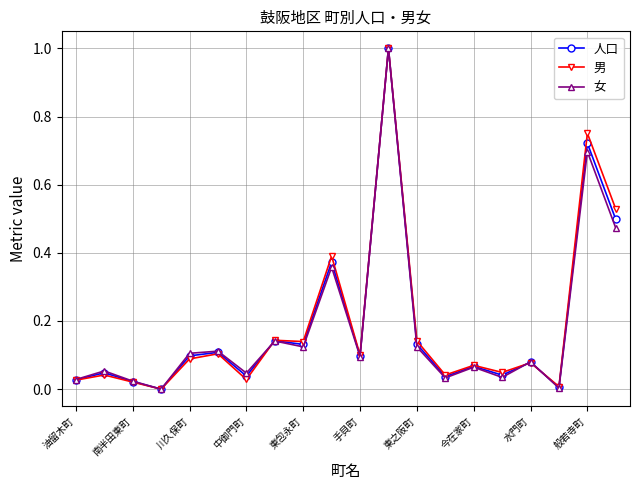

True or false: 女 has more than 0 points higher than both neighbors.

True